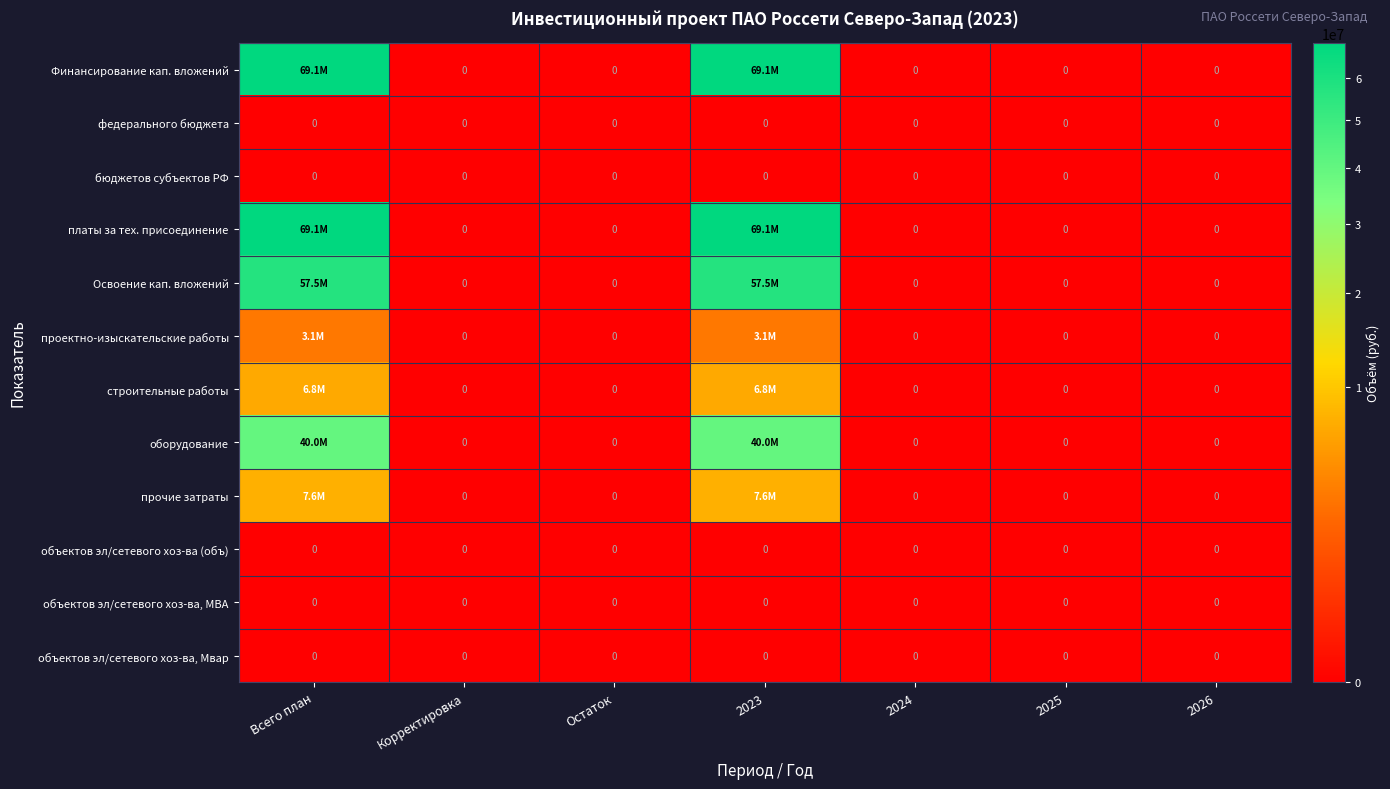

The бюджетов субъектов РФ series shows 0 at 2025. True or false?

True